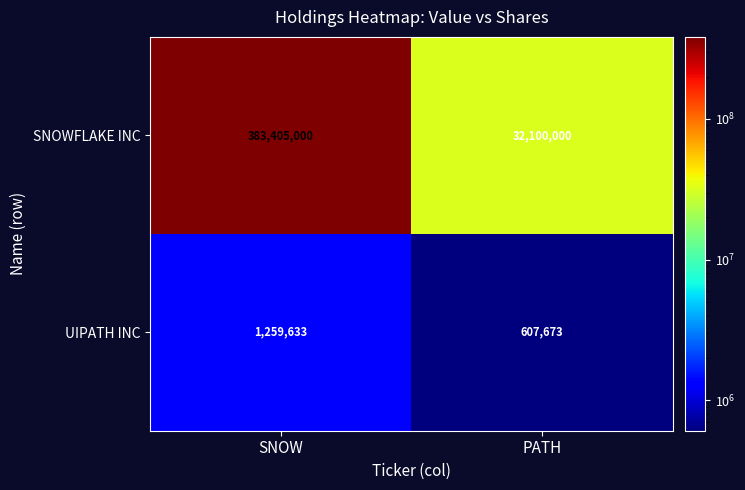

What is the approximate value of SNOWFLAKE INC at PATH, to the nearest 50?

32100000